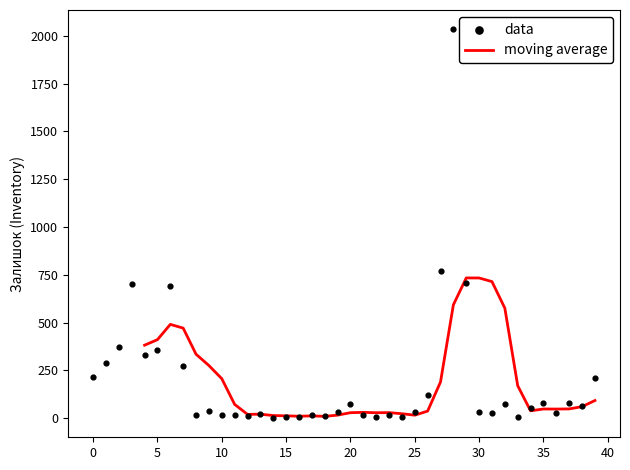

What is the ratio of the value at 5 to the value at 15?

44.9